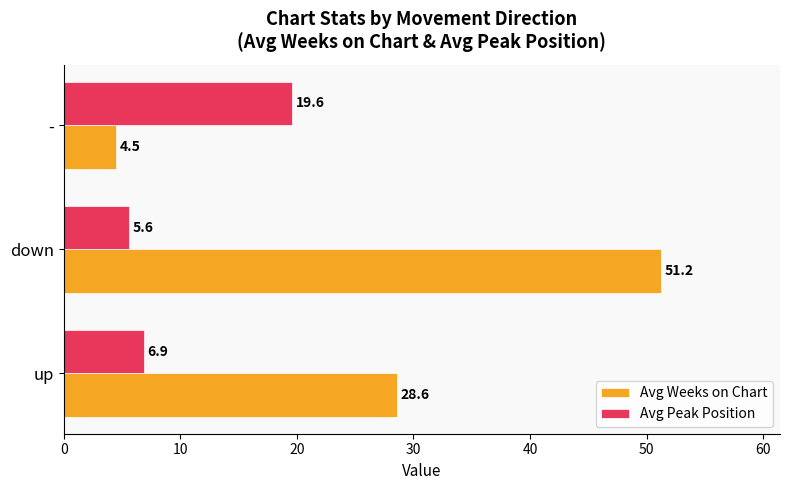

Which category has the lowest value across all series?

-